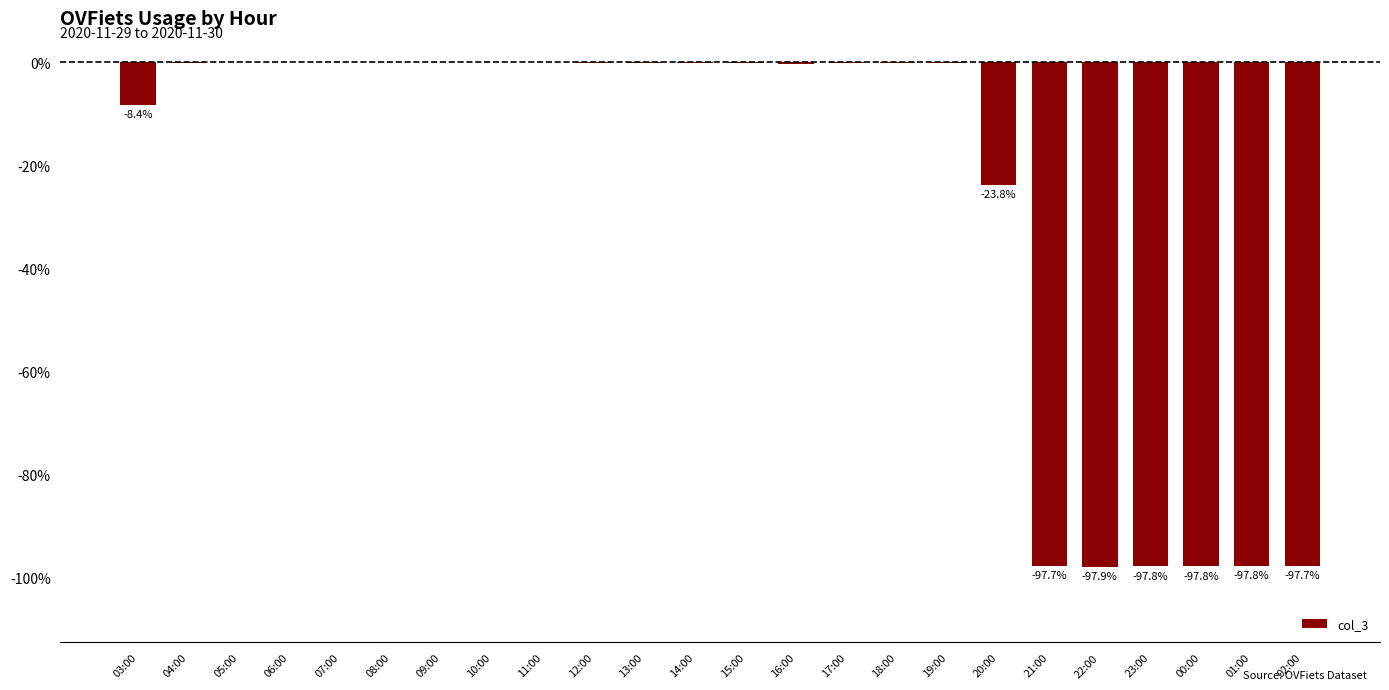

The chart shows a value of -47.7 at 22:00. True or false?

False